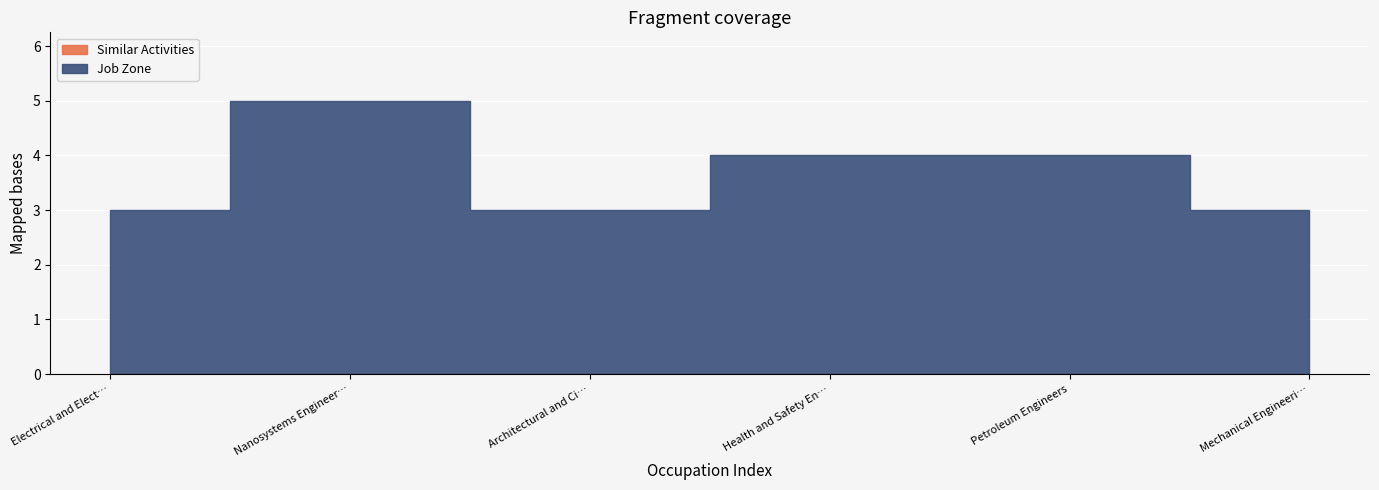

What is the spread (max minus min) of values at Architectural and Civil Drafters?

3